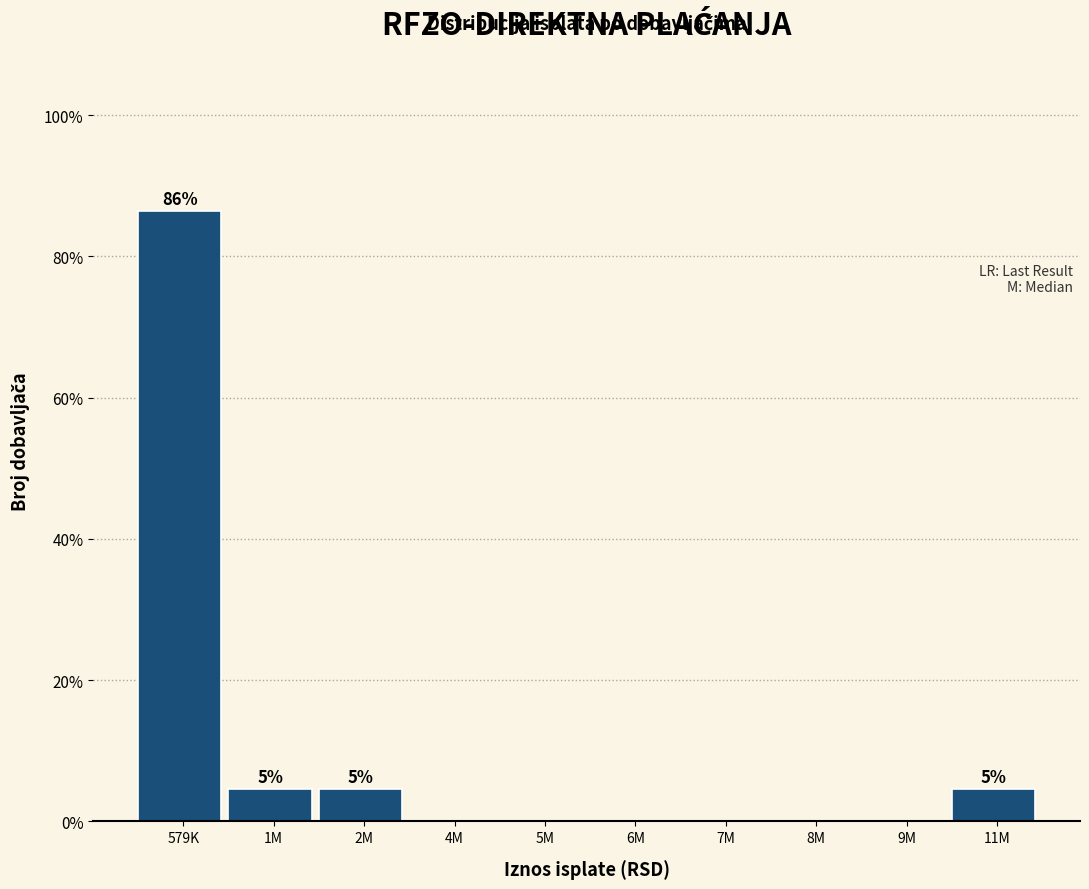

Reading left to right, transcribe all the data shown in this chart.

579K=86.4	1M=4.5	2M=4.5	4M=0.0	5M=0.0	6M=0.0	7M=0.0	8M=0.0	9M=0.0	11M=4.5